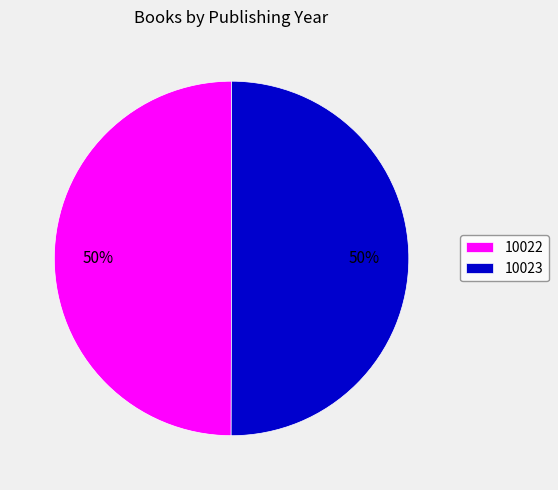

Is it true that 10022 is 50% of the pie?

True